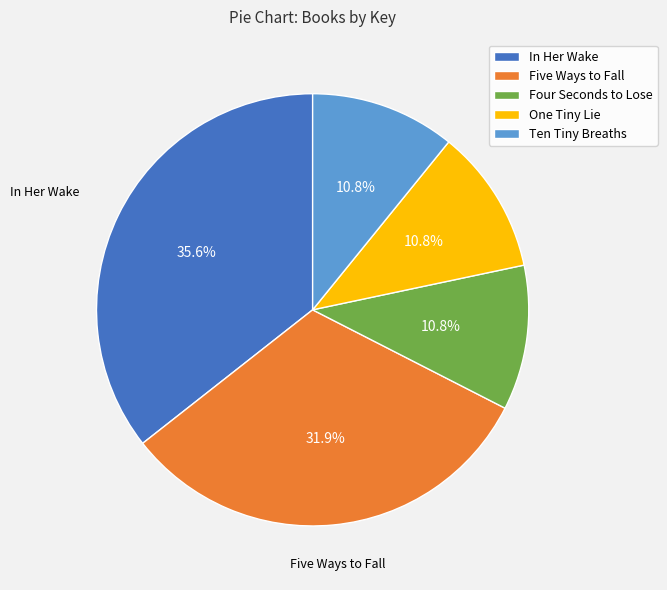

Approximately how many times larger is the value at Four Seconds to Lose compared to One Tiny Lie?

1.0